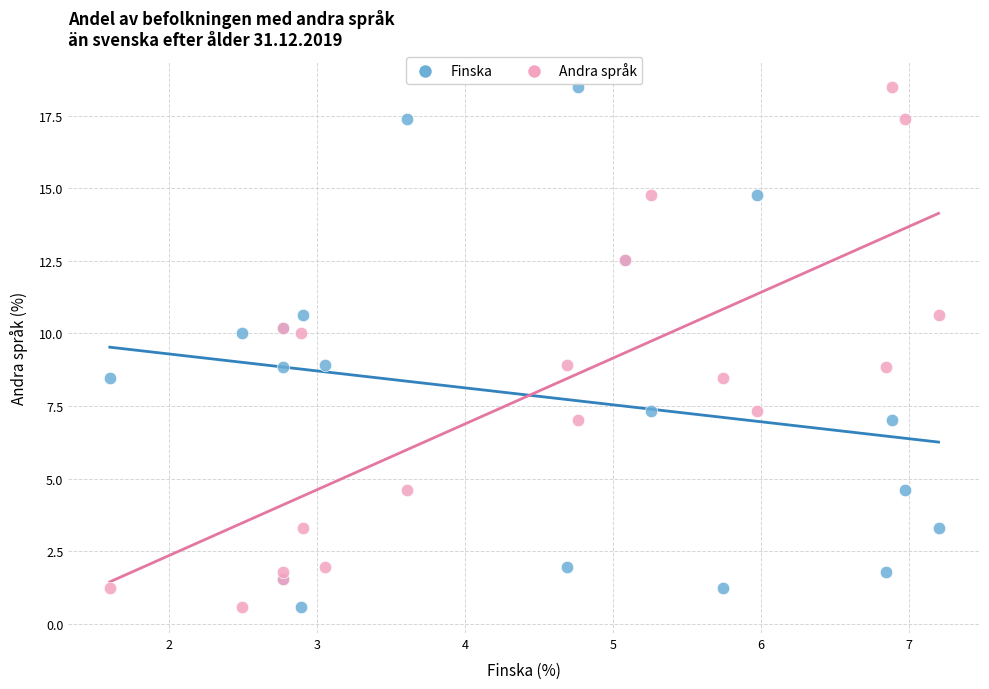

What is the X range (max minus min) for the scatter plot?

5.6